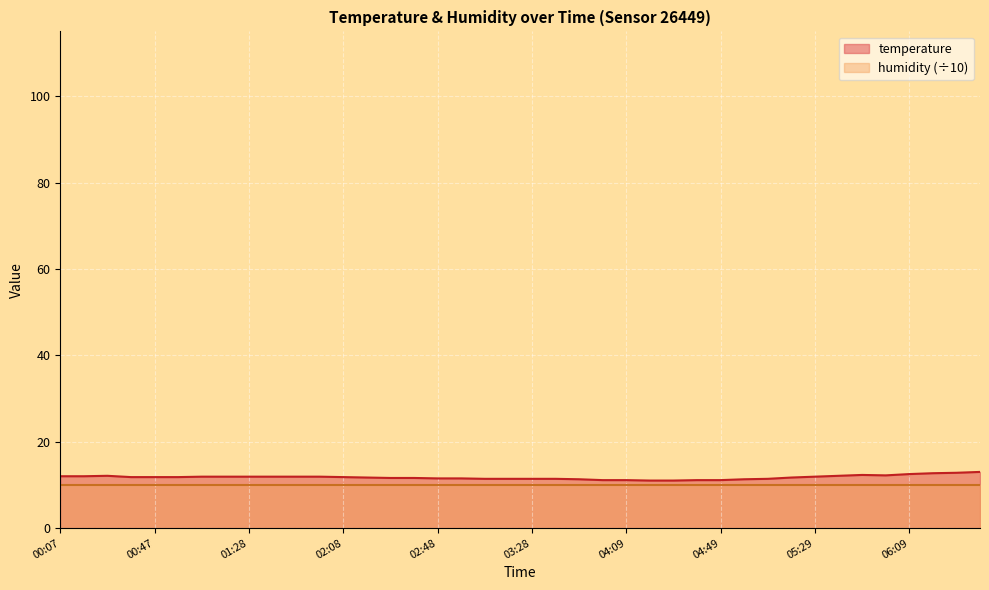

What is the change in value from 04:39 to 05:19?

+0.6